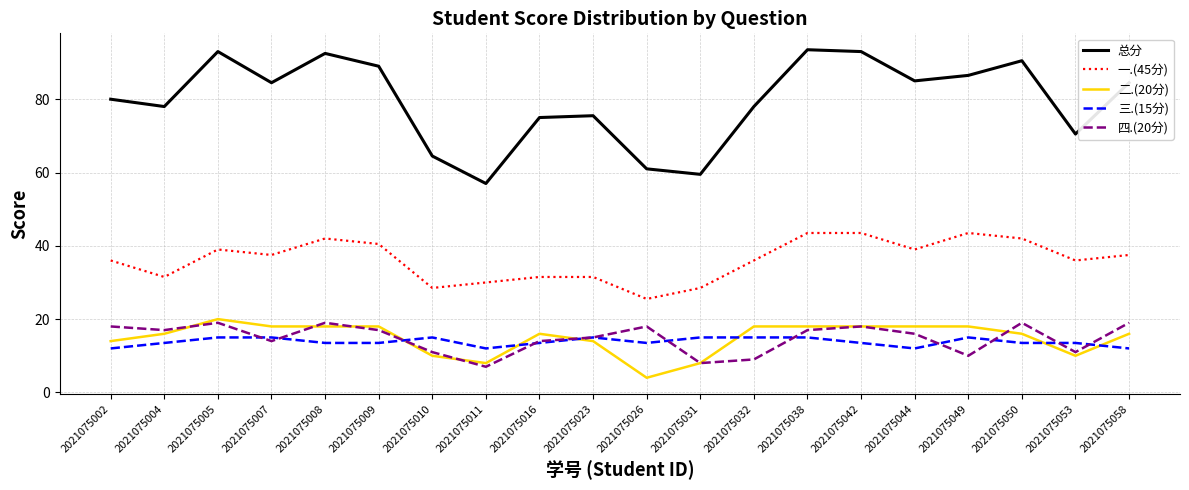

Does the chart have visible grid lines?

Yes